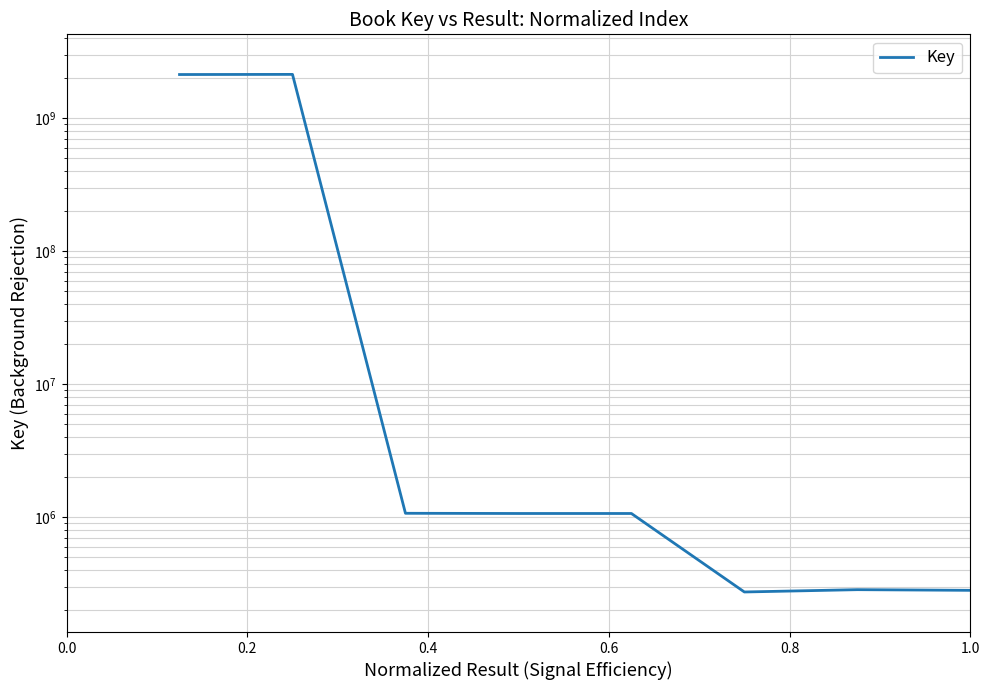

The chart shows a value of 1069131 at 0.6. True or false?

True